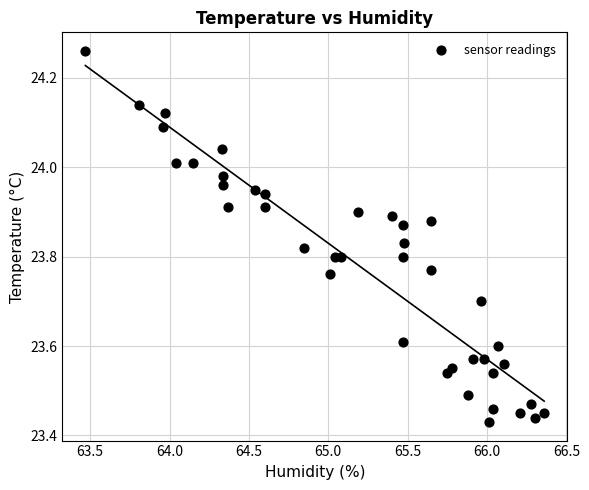

What is the range of Y values (max minus min)?

0.8